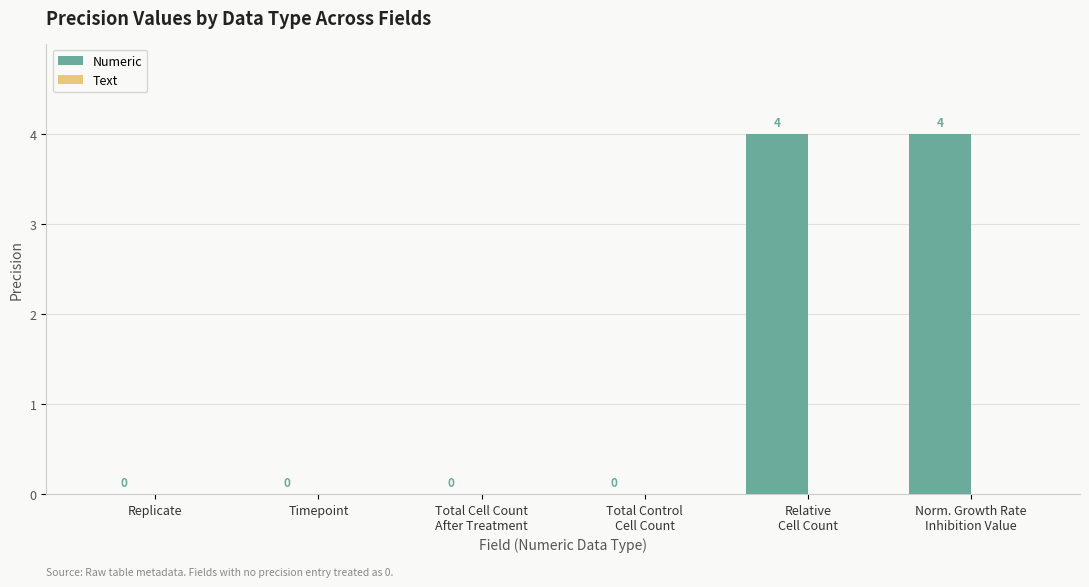

Is it true that the value at Replicate is 0?

True